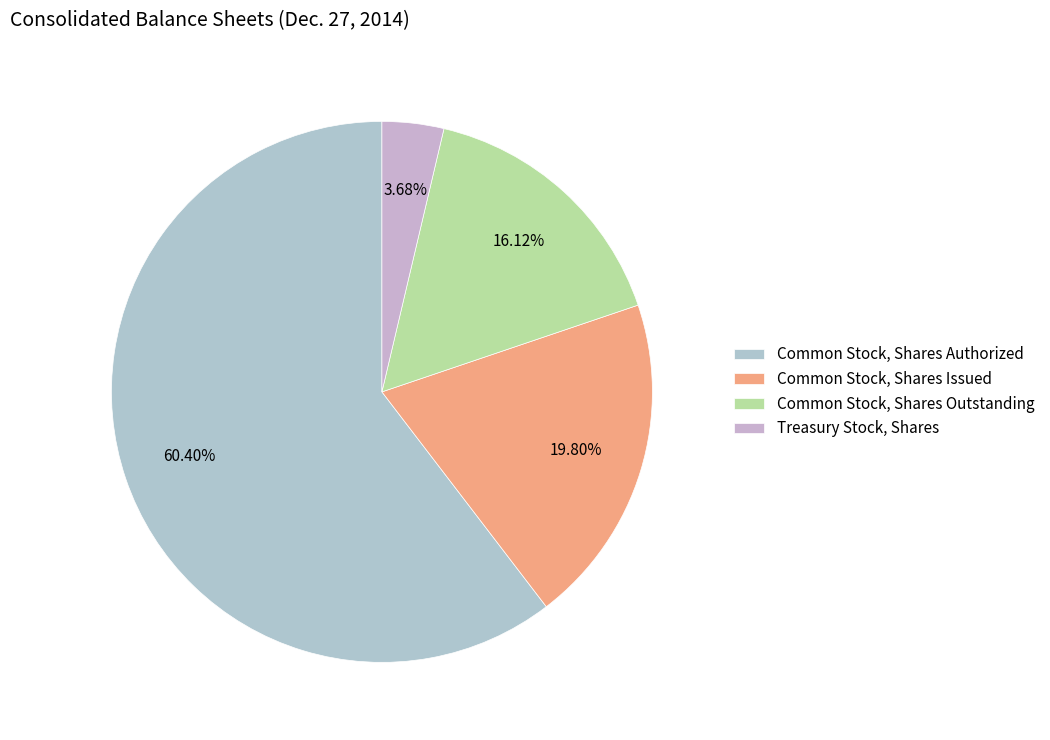

Does Common Stock, Shares Issued account for over 50% of the chart?

No